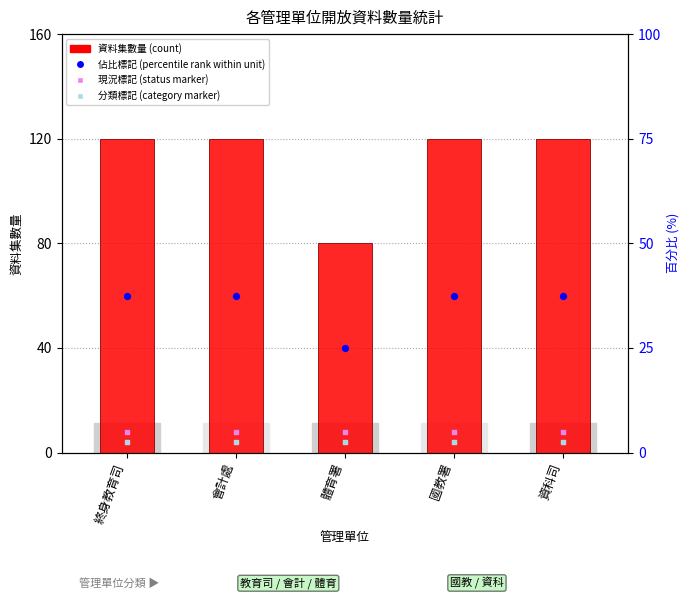

Between 終身教育司 and 國教署, which is larger?

終身教育司